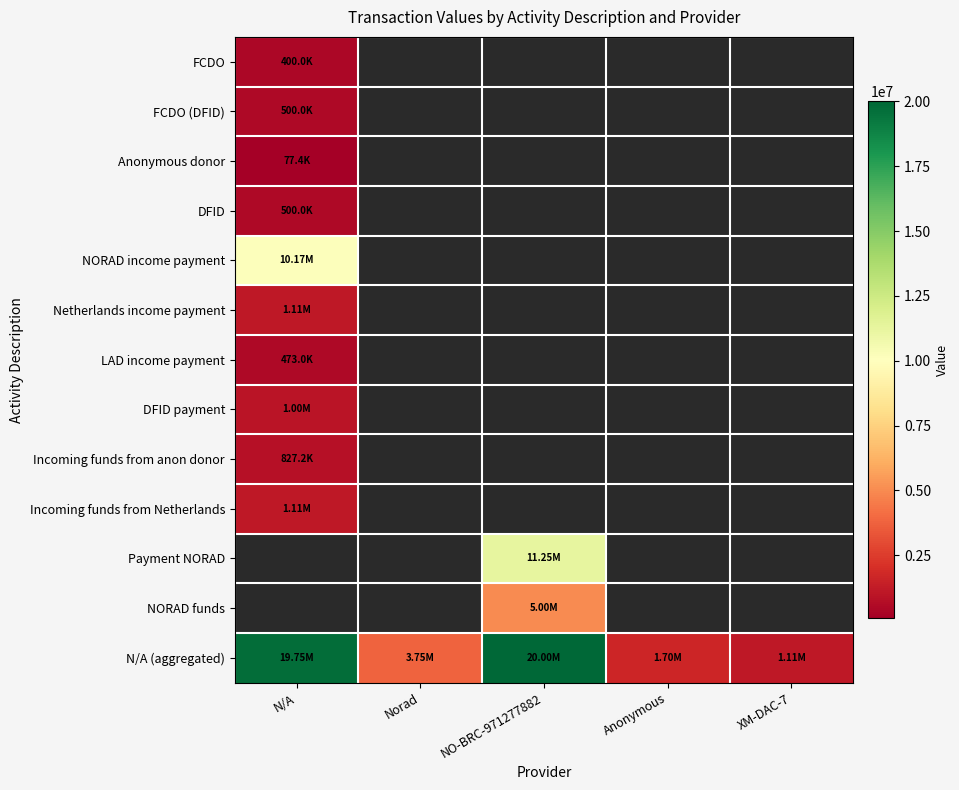

Is the value of NORAD funds at Anonymous greater than the value of Incoming funds from anon donor at XM-DAC-7?

No